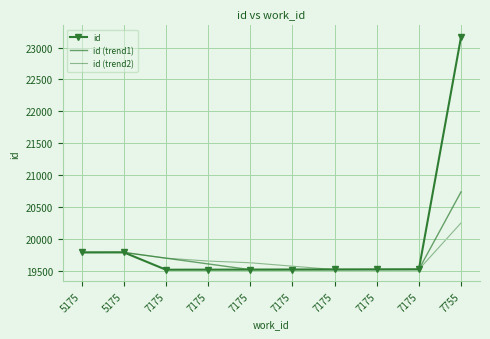

What is the maximum value shown in the chart?

23165.0